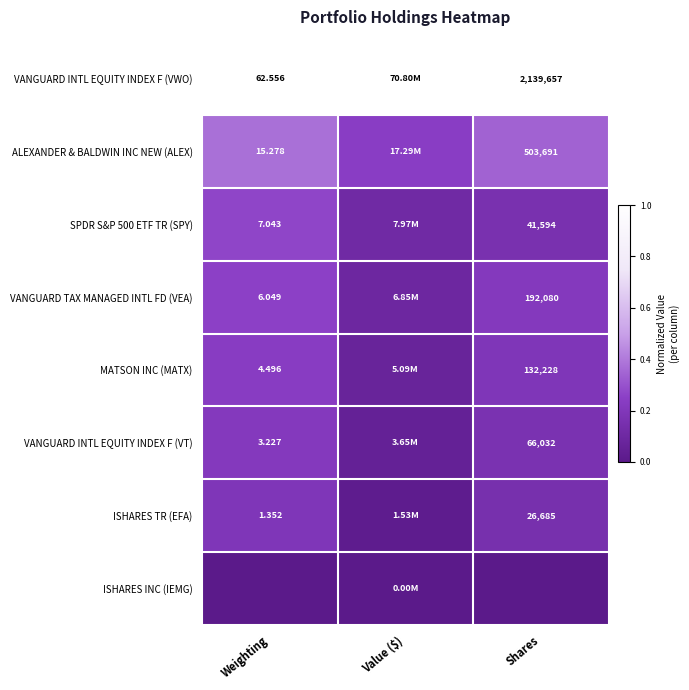

Which series changed the most between Weighting and Shares?

VANGUARD INTL EQUITY INDEX F (VWO)